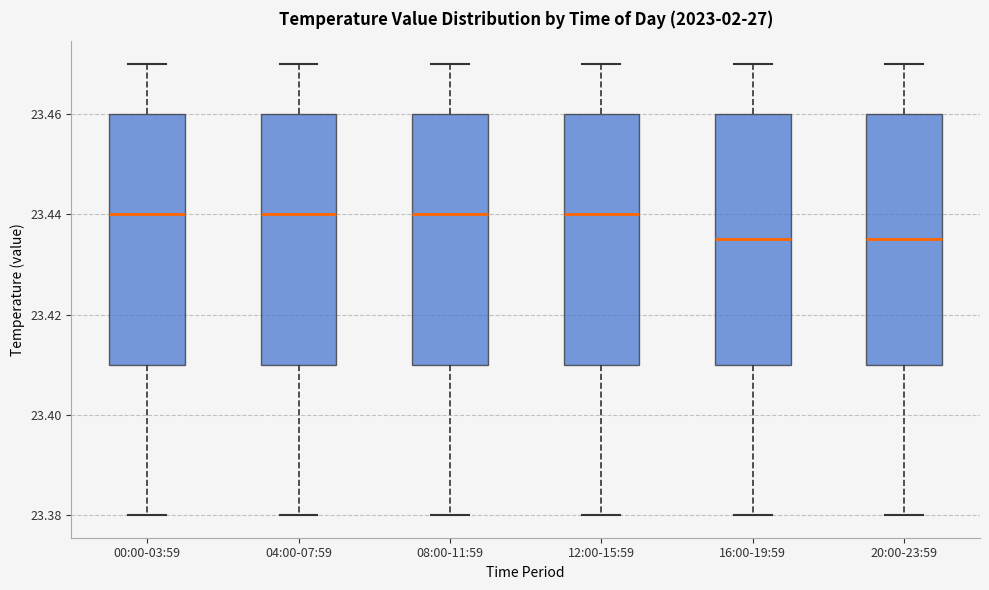

Reading left to right, read every box against the y-axis: the position of its median line, the range the box covers, and the ends of its whiskers. The values are not printed on the chart, so give them approximately, as read against the axis.

00:00-03:59: median 23.440, box 23.410 to 23.460, whiskers 23.380 to 23.470
04:00-07:59: median 23.440, box 23.410 to 23.460, whiskers 23.380 to 23.470
08:00-11:59: median 23.440, box 23.410 to 23.460, whiskers 23.380 to 23.470
12:00-15:59: median 23.440, box 23.410 to 23.460, whiskers 23.380 to 23.470
16:00-19:59: median 23.436, box 23.410 to 23.460, whiskers 23.380 to 23.470
20:00-23:59: median 23.436, box 23.410 to 23.460, whiskers 23.380 to 23.470